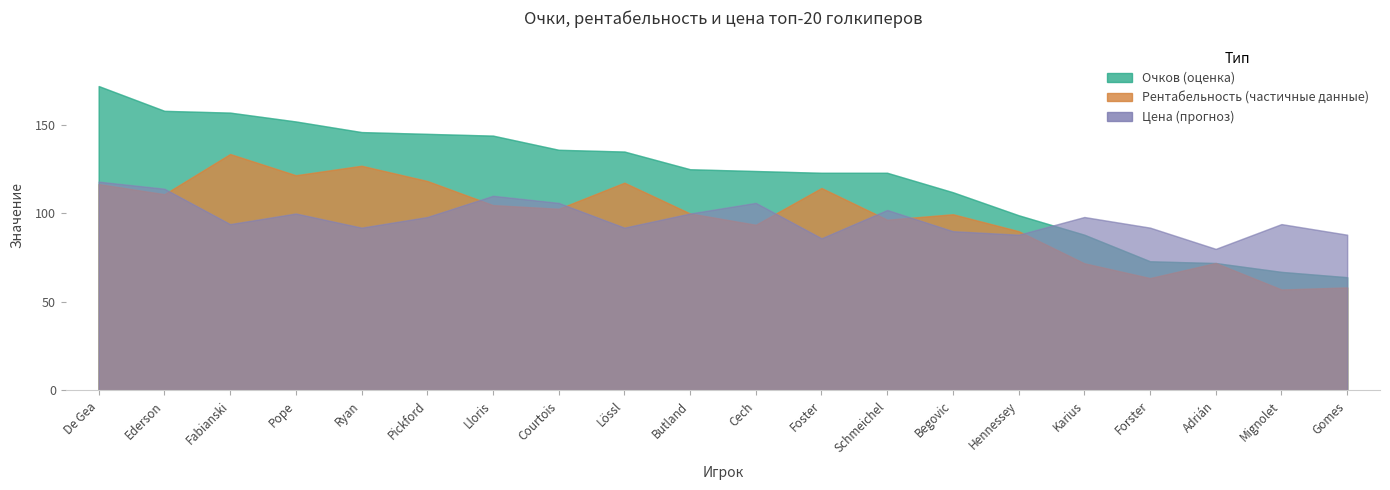

True or false: Рентабельность, очков/млн. £ and Очков cross at least once.

False